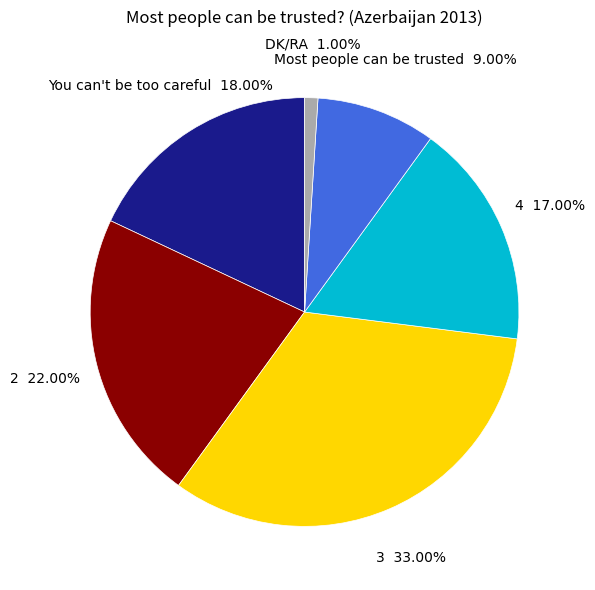

Is there any slice that represents more than half of the pie?

No